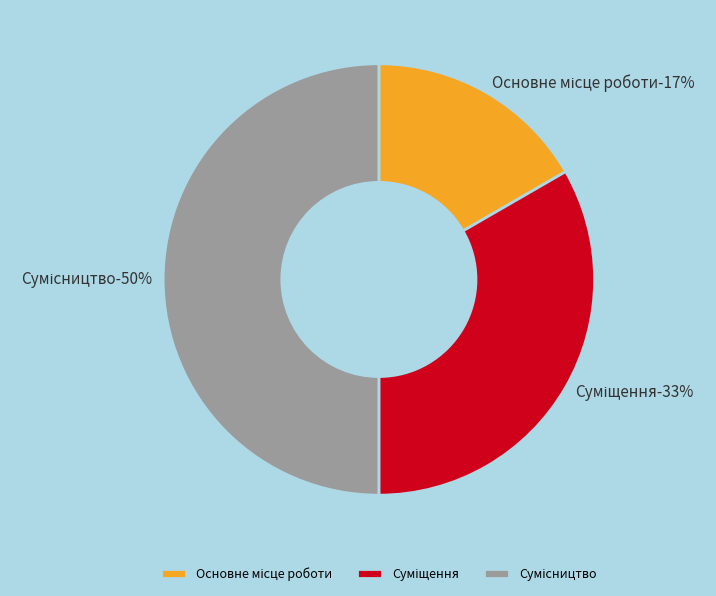

How much of the chart is everything except Суміщення?

66.7%